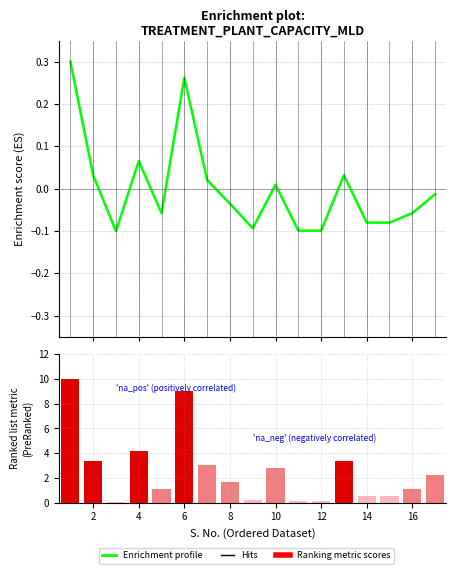

What is the value of the Ranking metric scores bar at the 17th from the left?

0.2